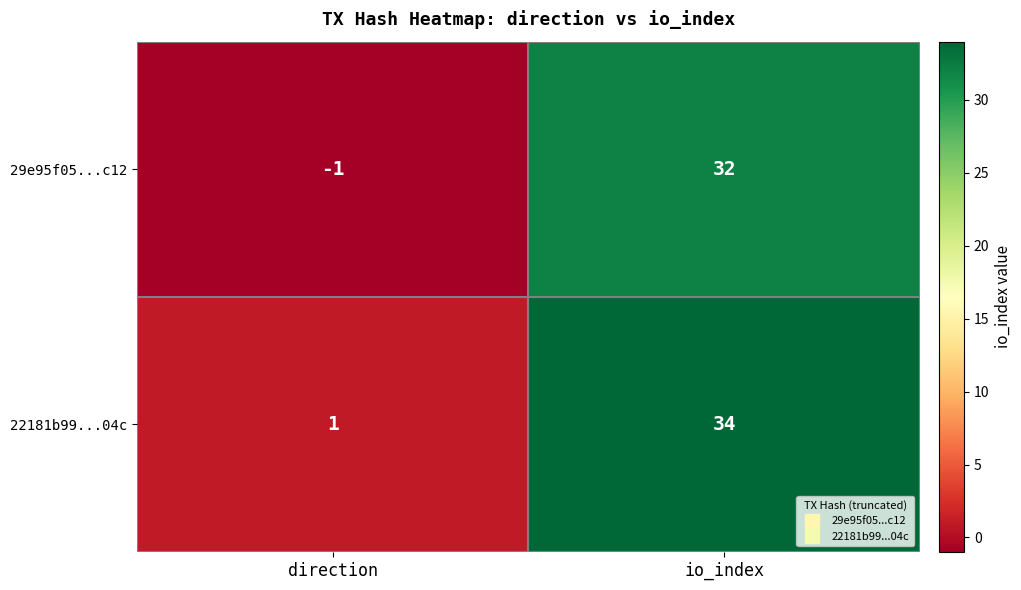

Reading right to left, list all the values displayed in this chart.

29e95f05...c12: io_index=32	direction=-1
22181b99...04c: io_index=34	direction=1